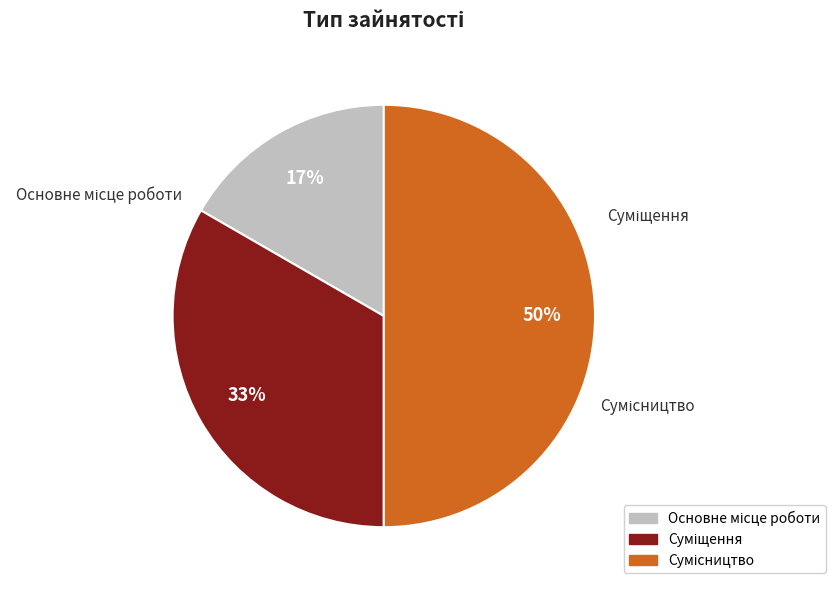

Approximately how many times larger is the value at Основне місце роботи compared to Сумісництво?

0.3